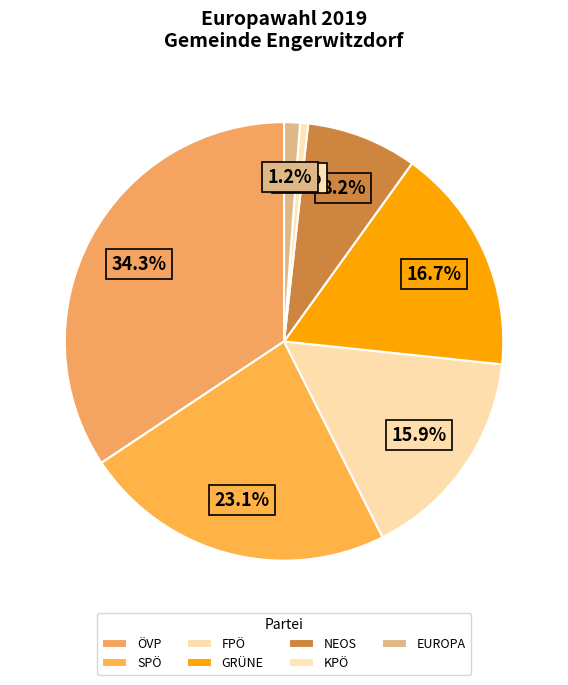

Count the number of slices in the pie.

7